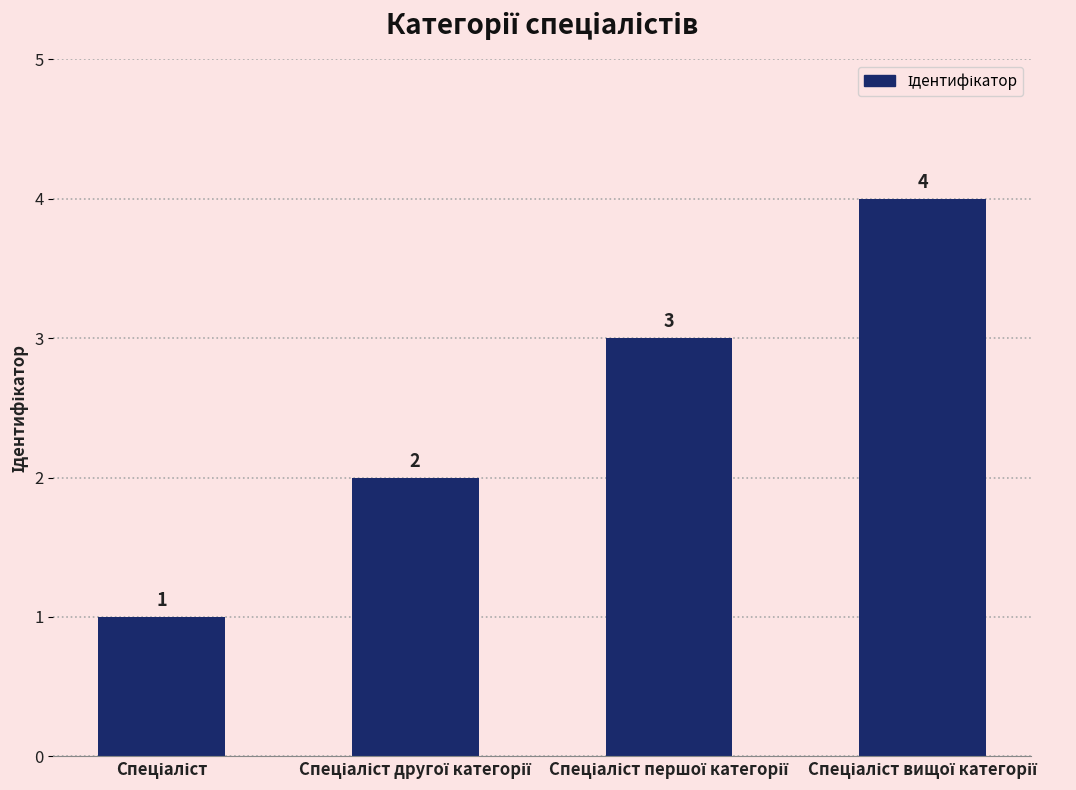

What is the sum of all values?

10